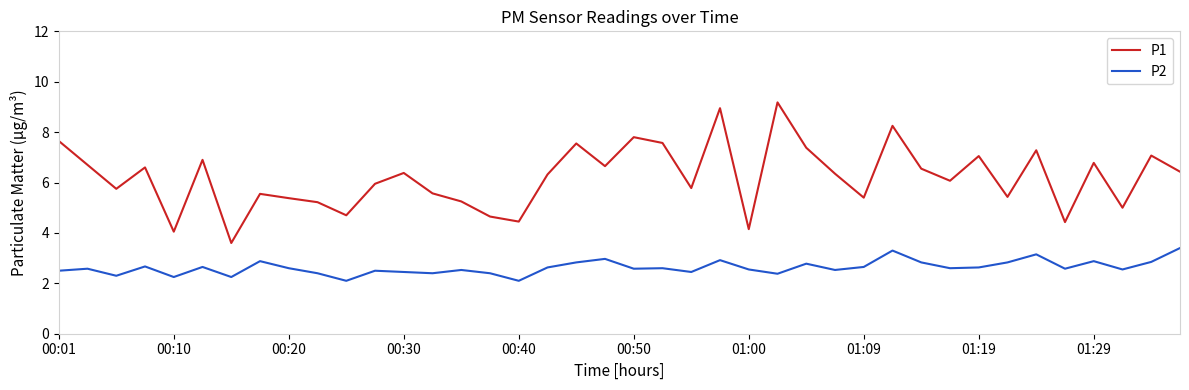

True or false: P1 and P2 intersect in this chart.

False